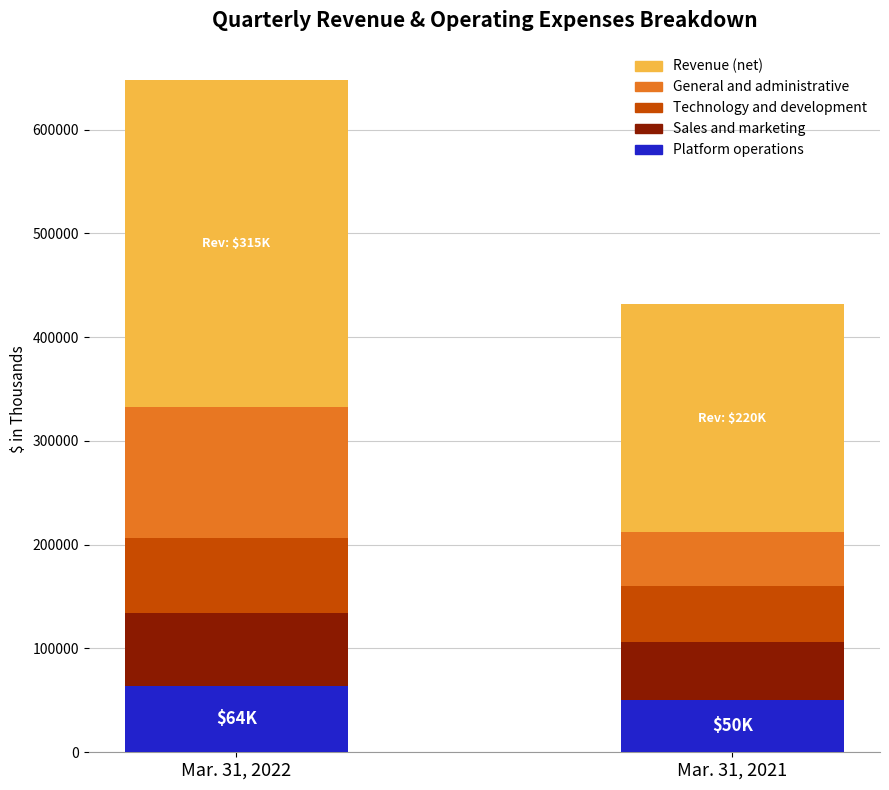

Does the chart contain stacked bars?

Yes